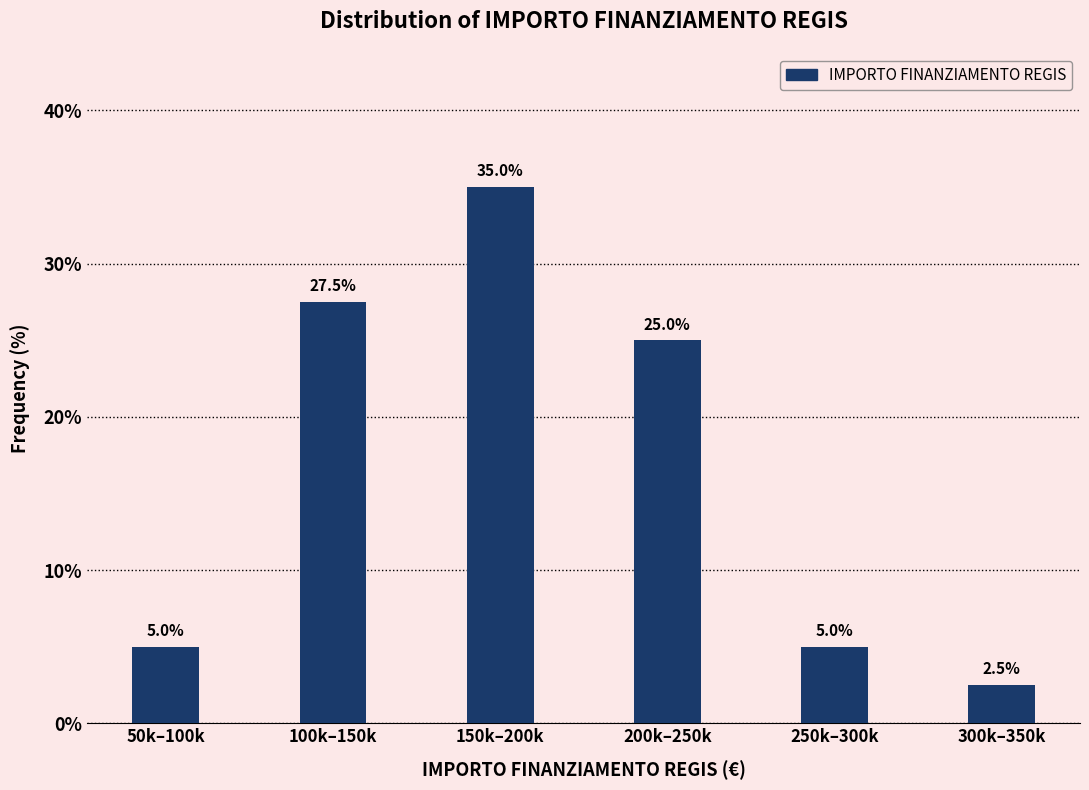

Reading left to right, list all the values displayed in this chart.

50k–100k=5.0	100k–150k=27.5	150k–200k=35.0	200k–250k=25.0	250k–300k=5.0	300k–350k=2.5